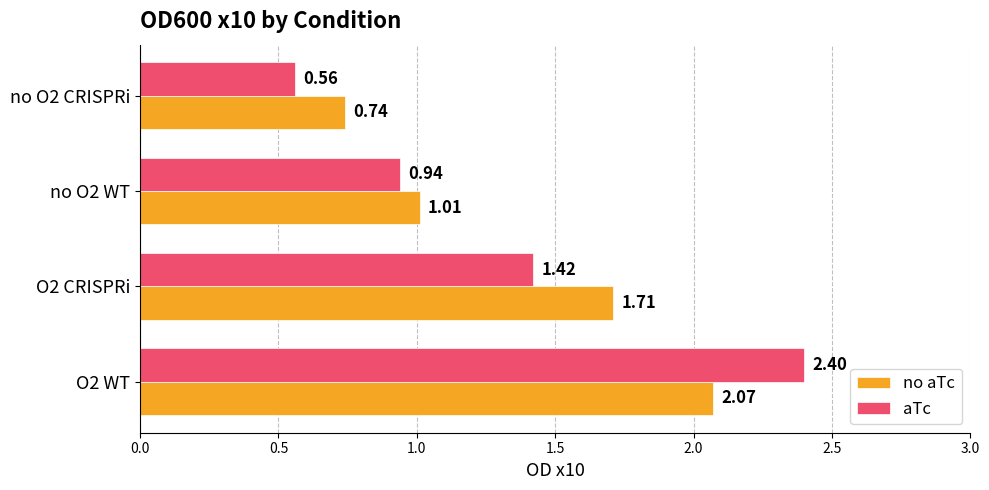

What is the average value of the aTc series?

1.3